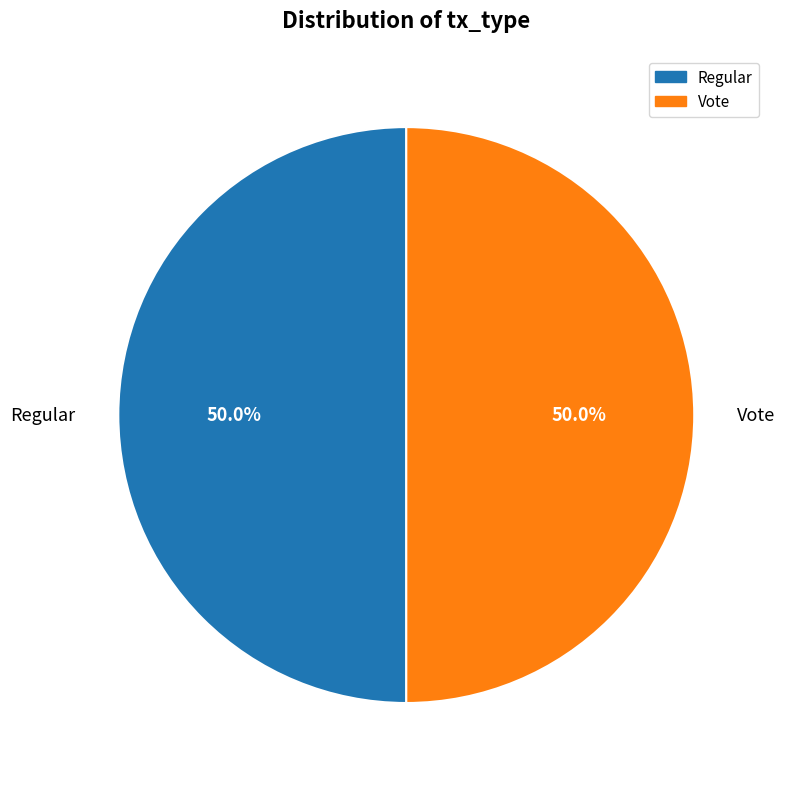

To the nearest percent, what is the difference between the largest and smallest slice percentages?

0%